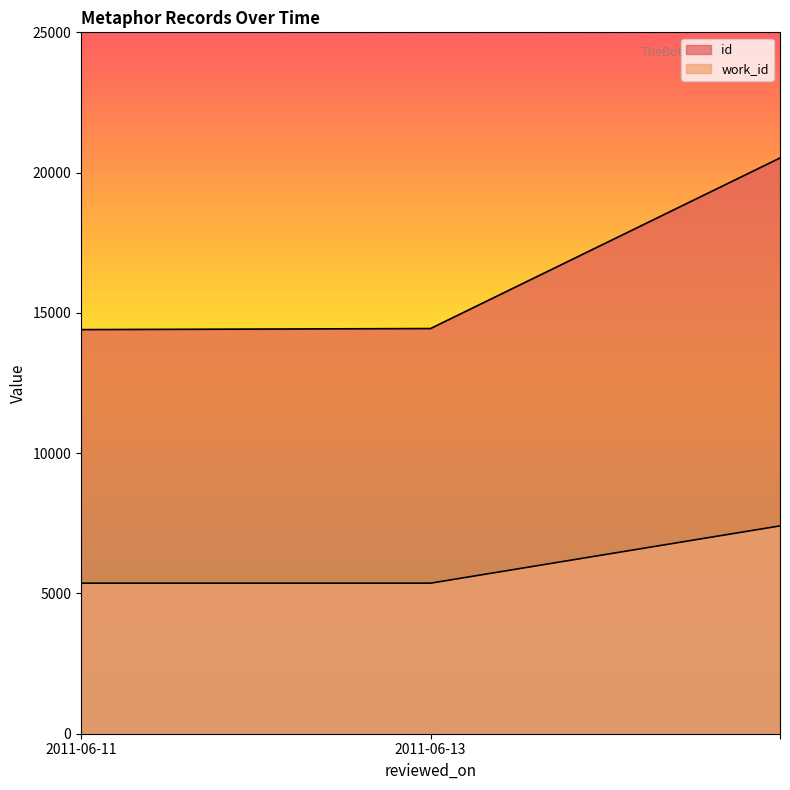

What is the sum of all work_id values?

18140